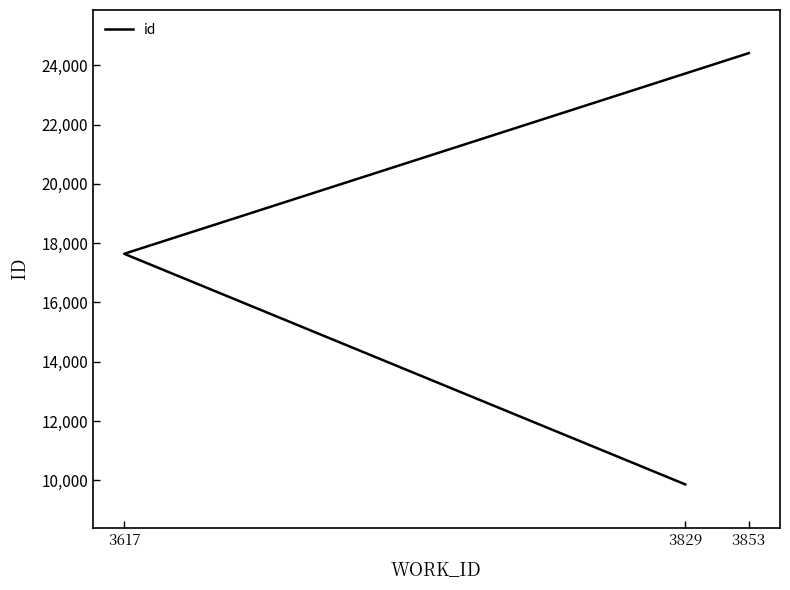

List the labels in order of value, largest first.

3853, 3617, 3829